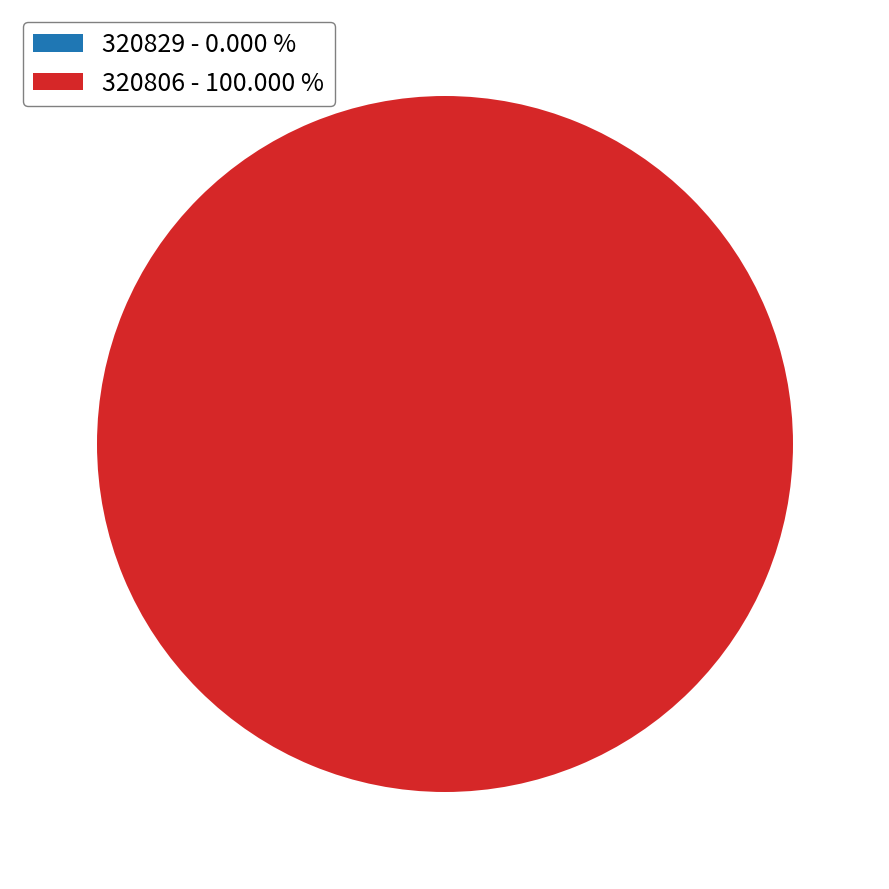

To the nearest percent, what is the average slice percentage?

50%